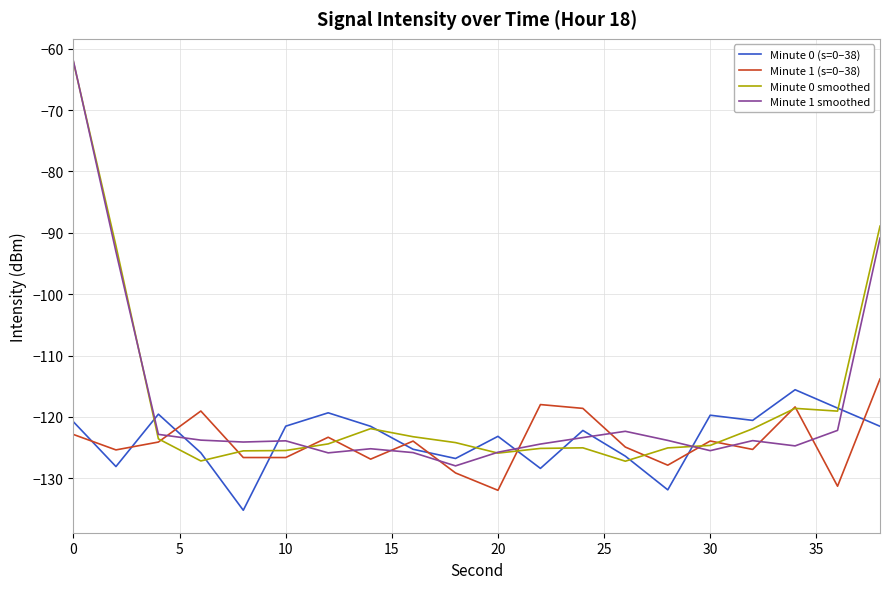

What are all the series names shown in the legend?

Minute 0 (s=0–38), Minute 1 (s=0–38), Minute 0 smoothed, Minute 1 smoothed